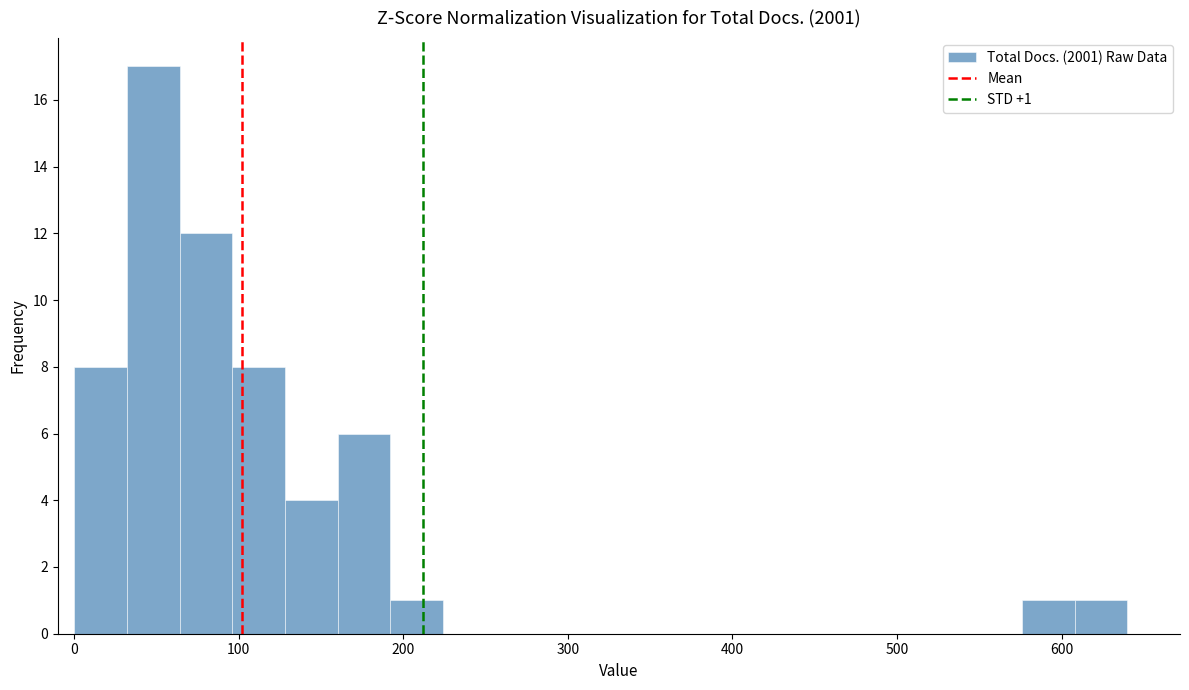

Read against the x-axis, roughly where is the centre of the tallest bar?

50